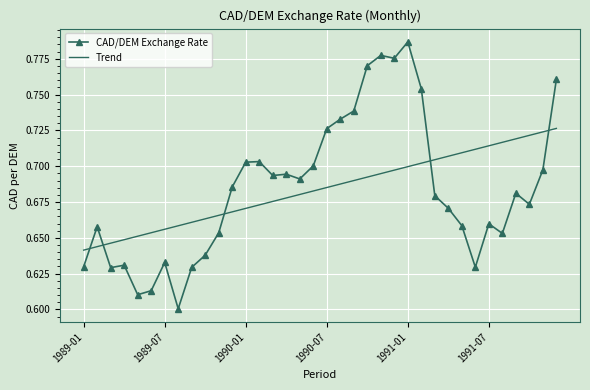

Which series ends up on top after the final intersection of CAD/DEM Exchange Rate and Trend?

CAD/DEM Exchange Rate